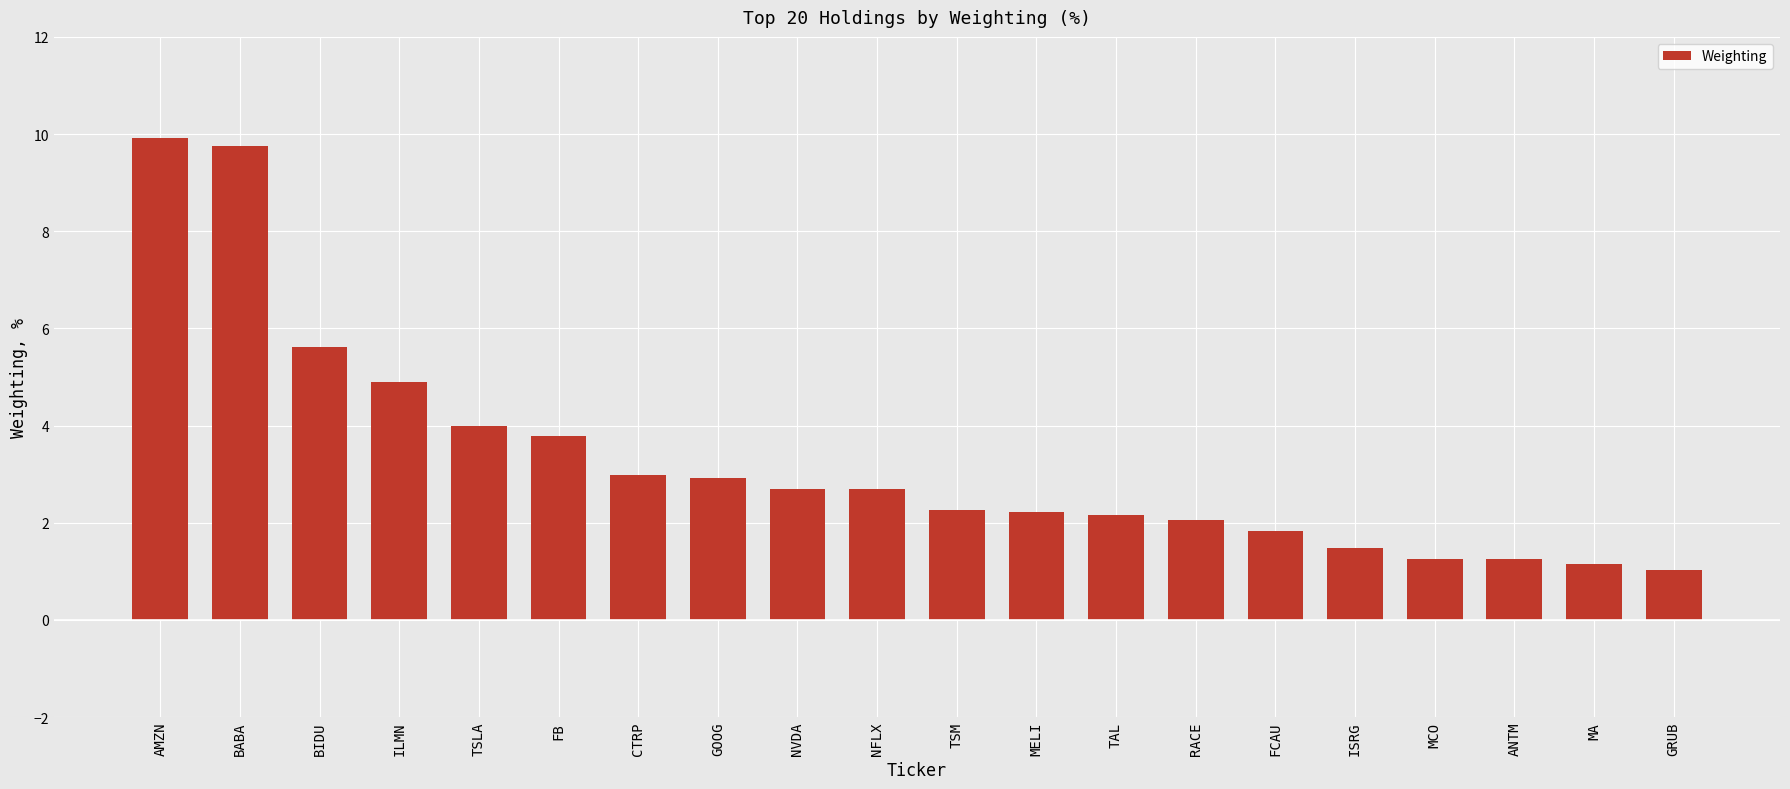

What is the ratio of the value at CTRP to the value at NVDA?

1.1